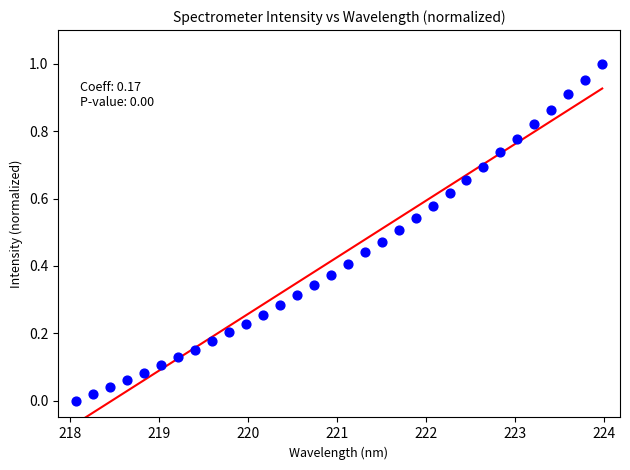

What is the range of X values (max minus min)?

5.9